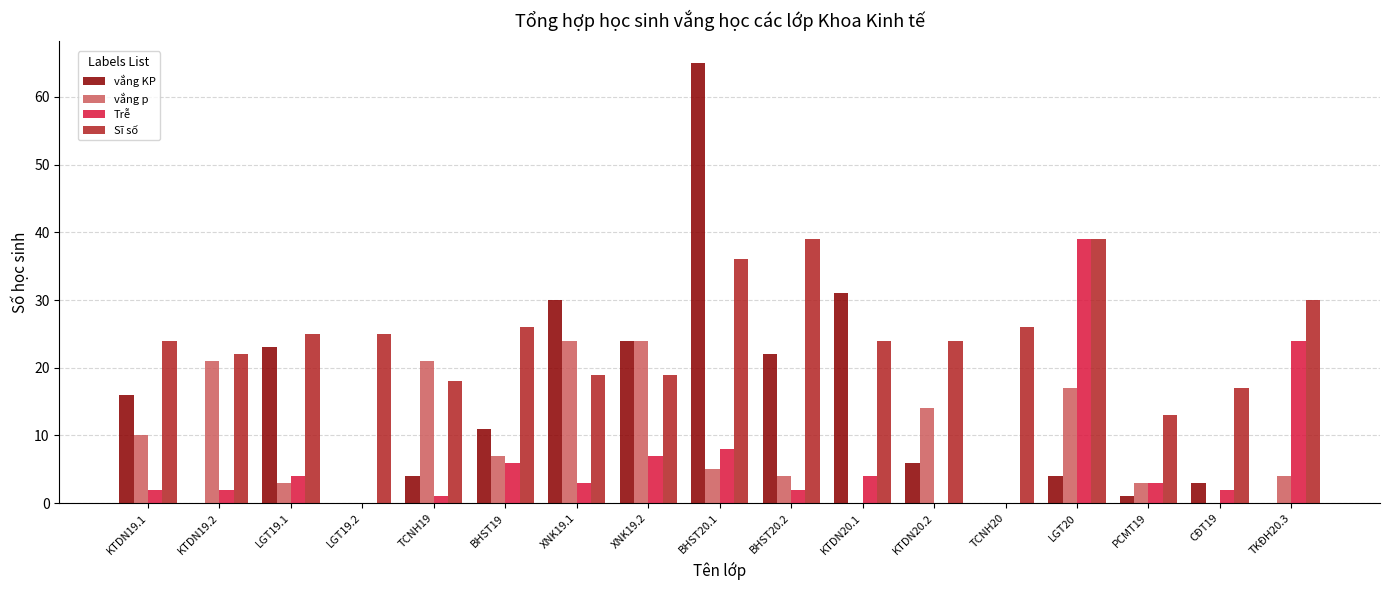

Which series has the largest total across all categories?

Sĩ số